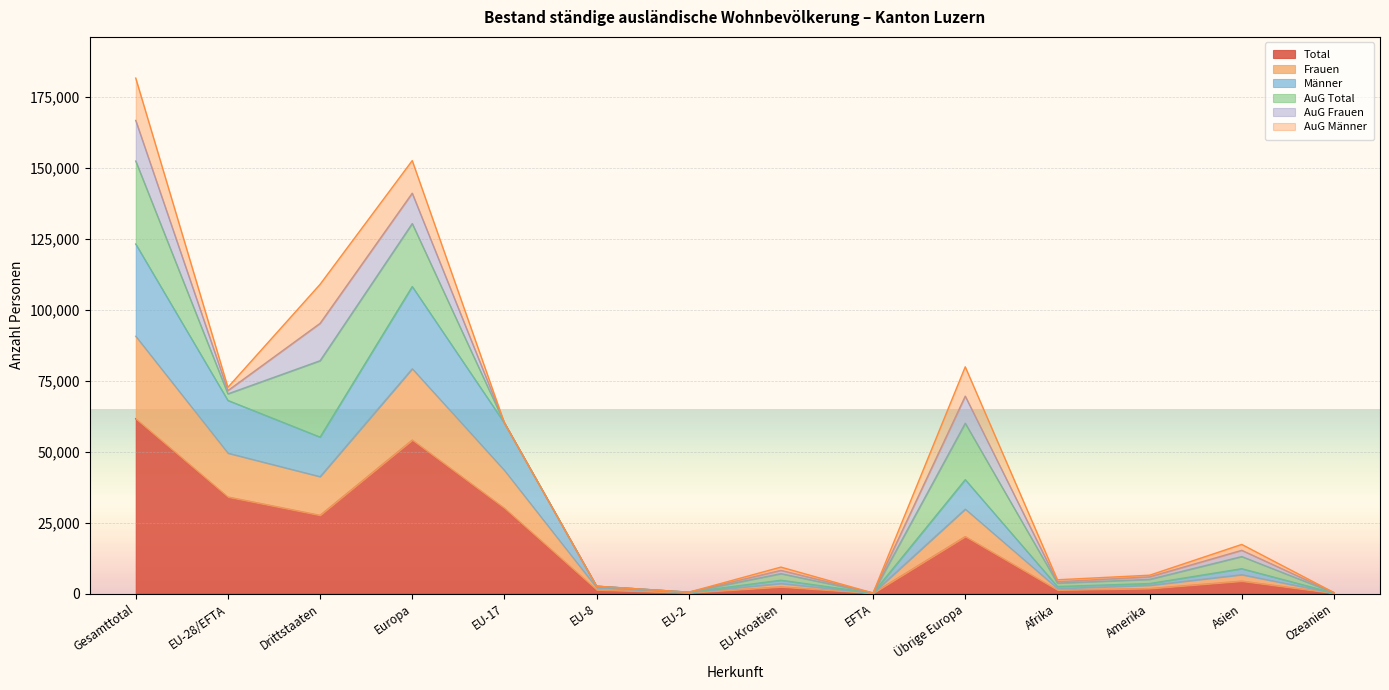

How many lines are shown in the chart?

6